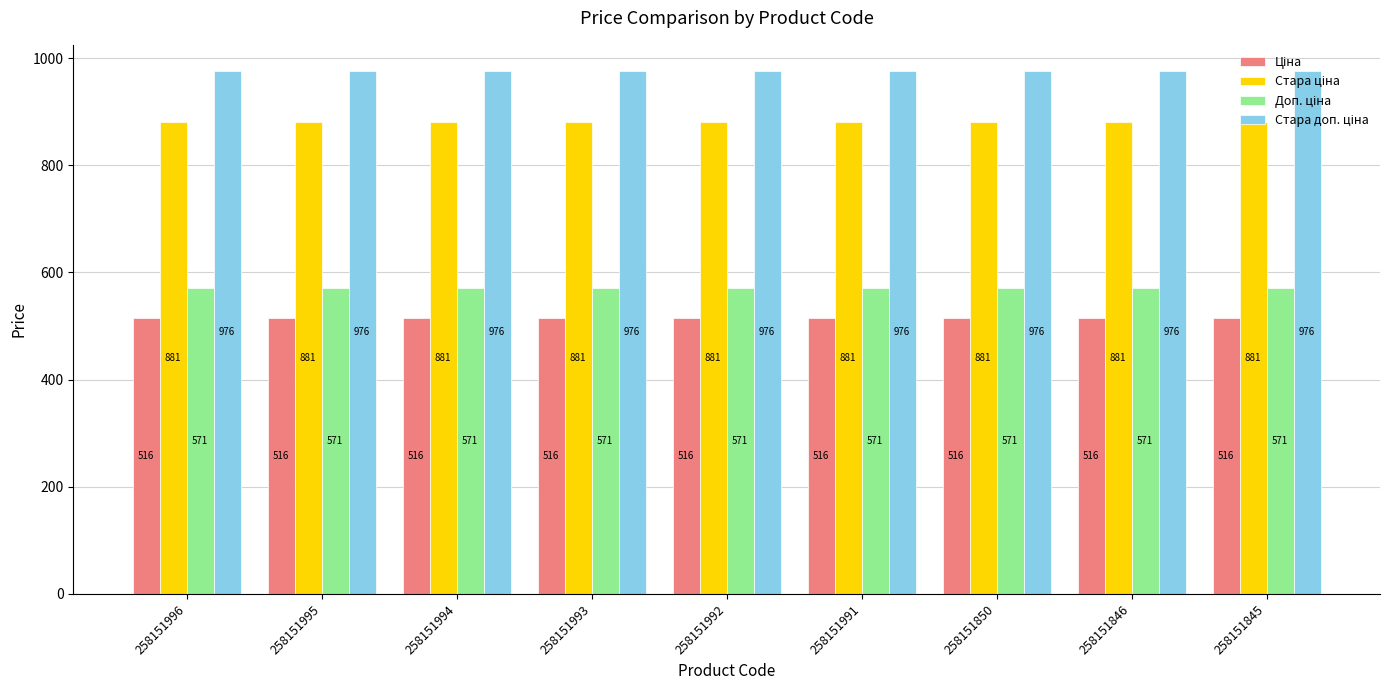

At how many categories does at least one series exceed 751?

9